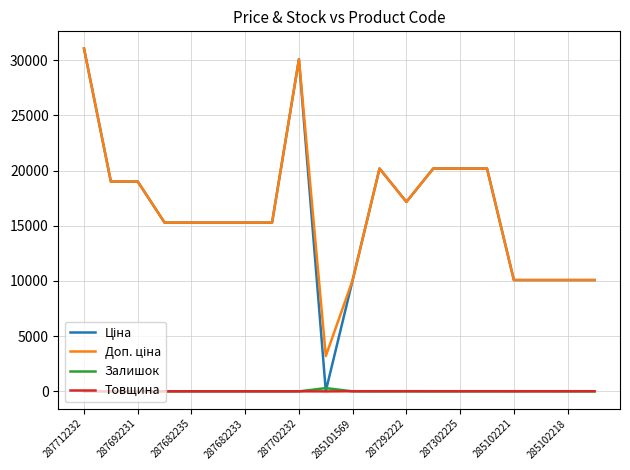

What is the maximum value shown in the chart?

31058.4